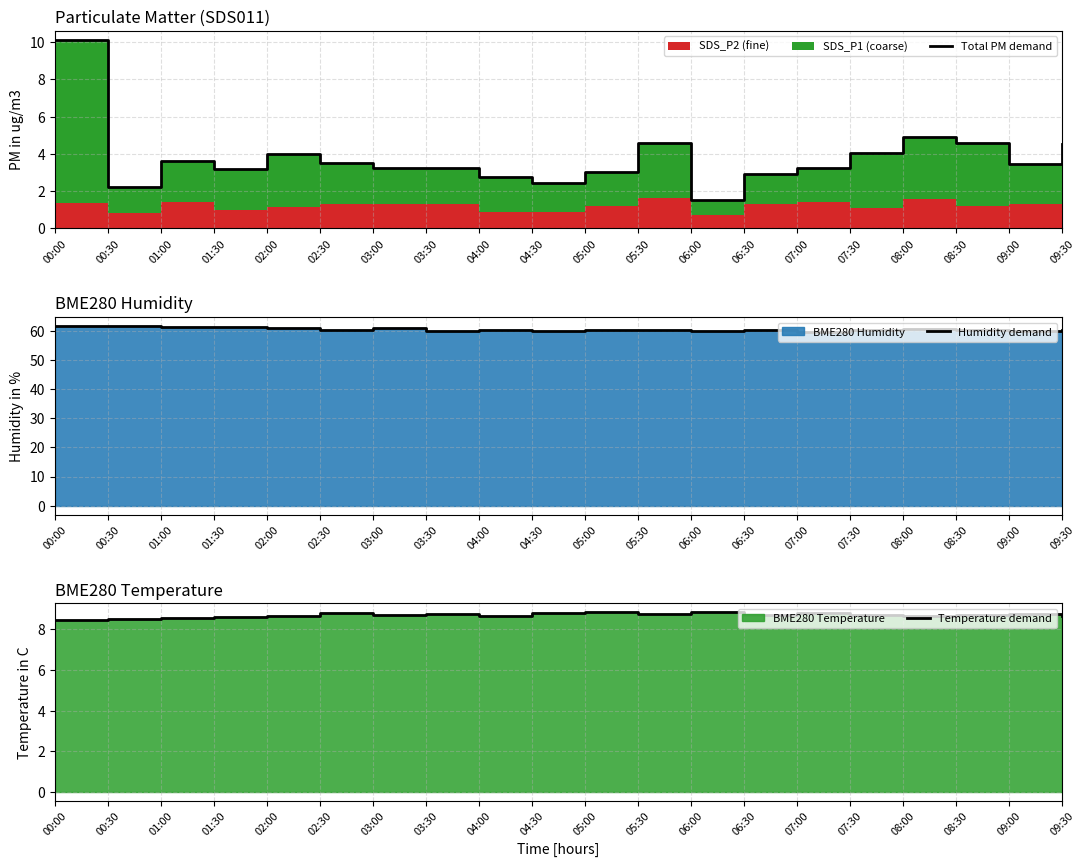

True or false: Temperature demand and Humidity demand cross at least once.

False